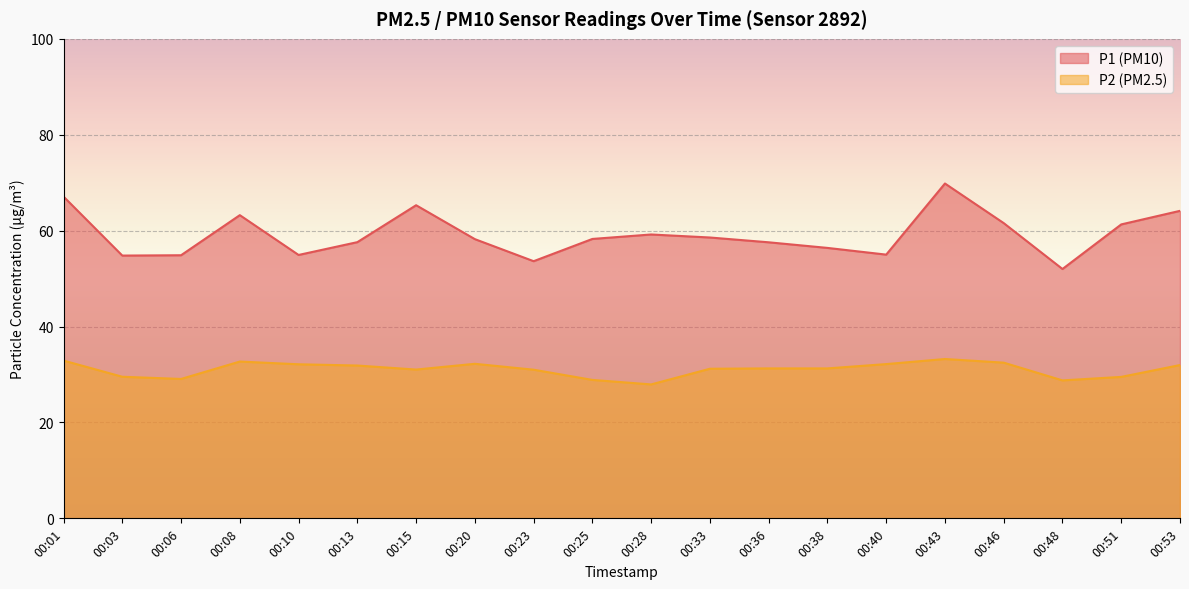

Does the chart display data point markers on the line(s)?

No